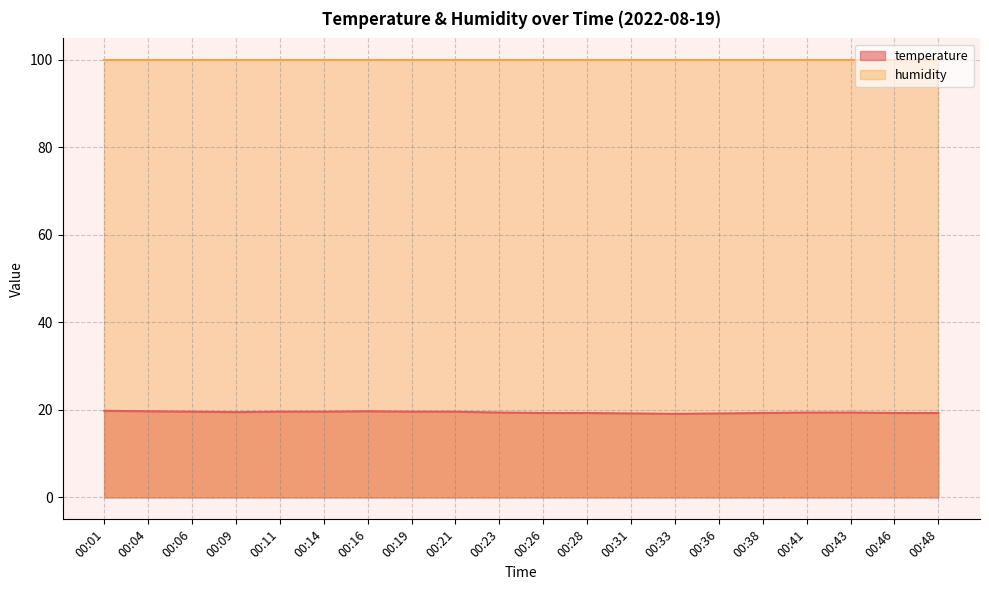

What is the average value?

19.4